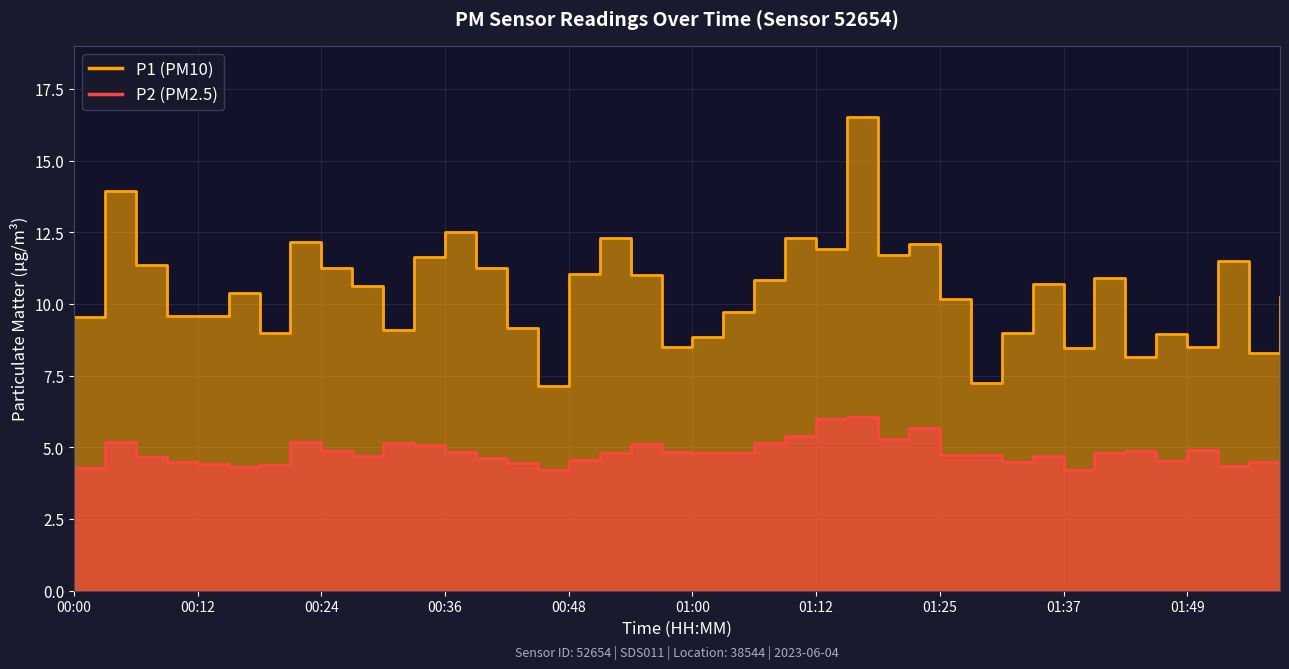

What are all the series names shown in the legend?

P1, P2